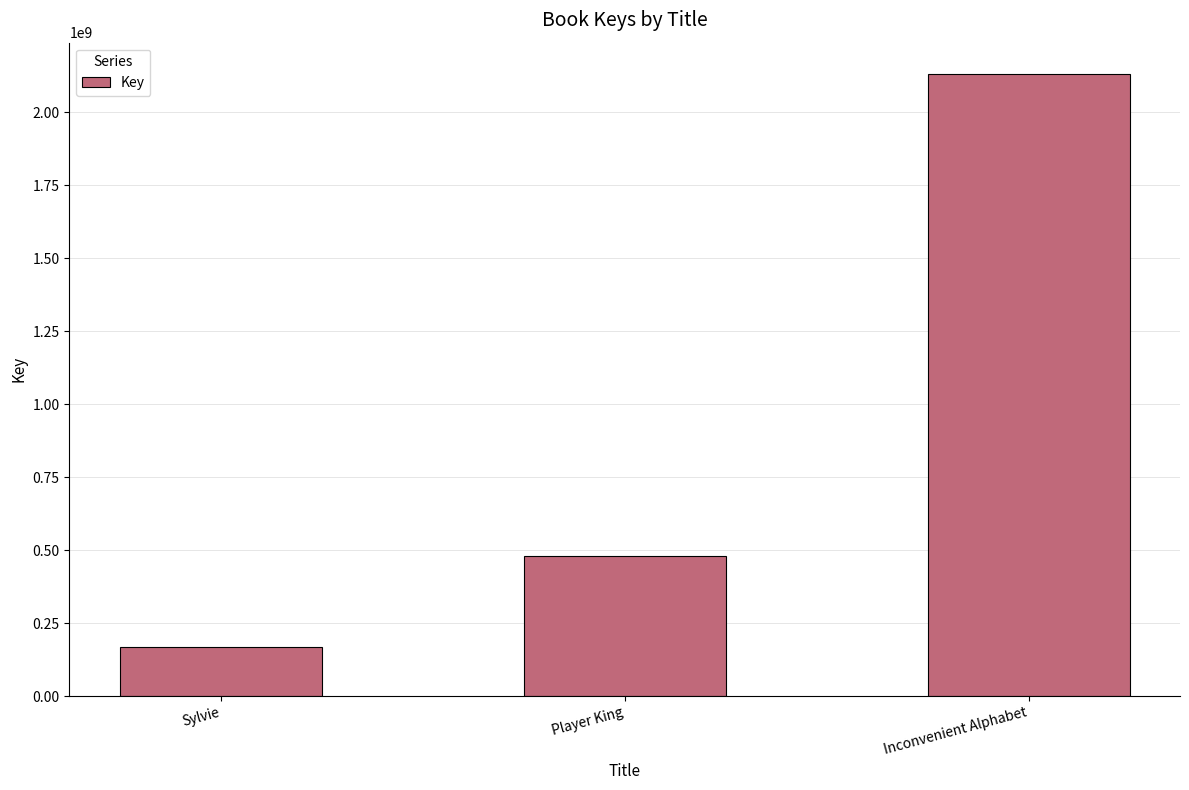

What is the value of the 1st bar from the left?

166488858